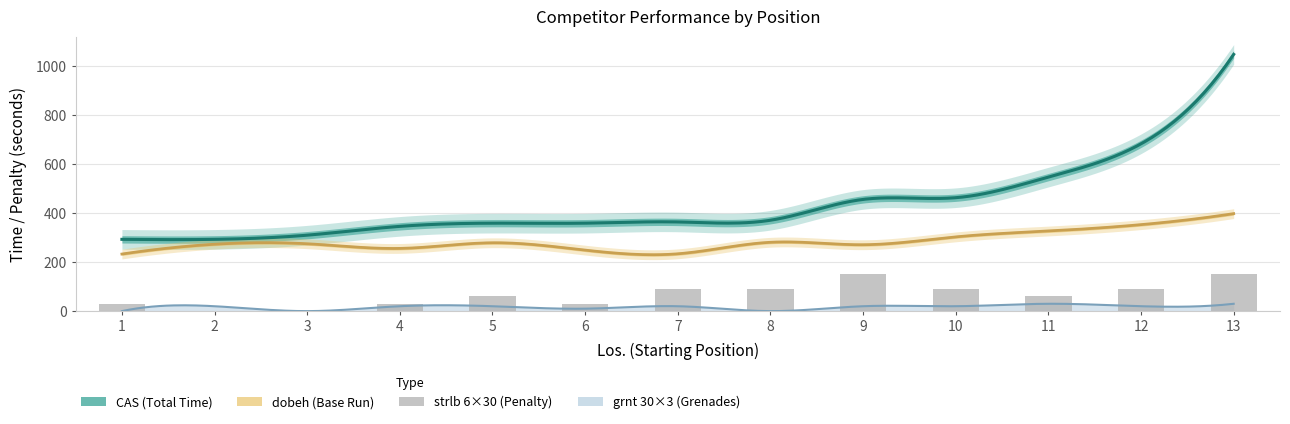

What is the value of the CAS bar at the 11th from the left?

547